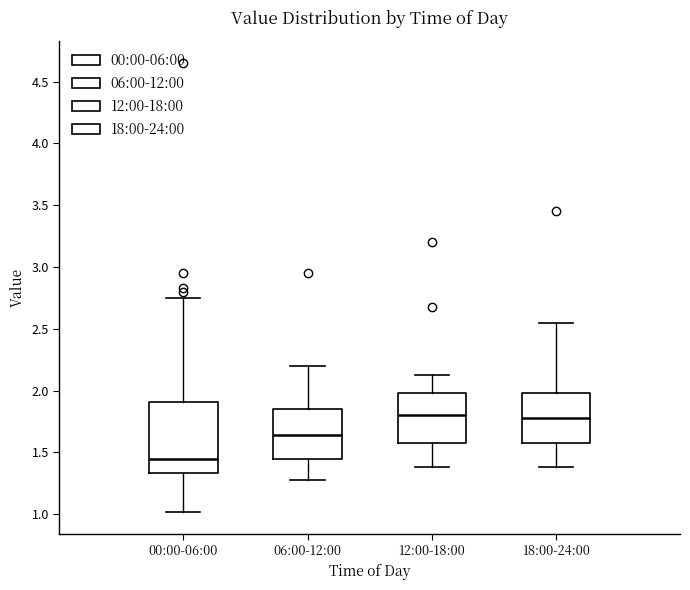

Which box is the tallest, from its lower edge to its upper edge?

00:00-06:00